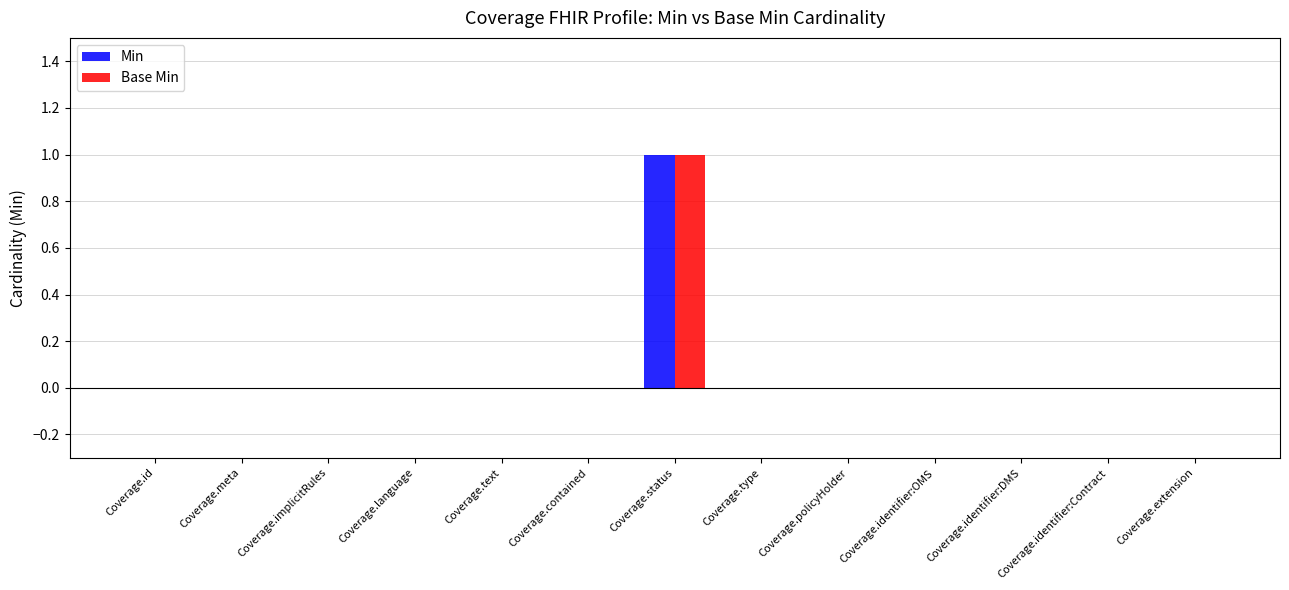

Which category has the highest value across all series?

Coverage.status